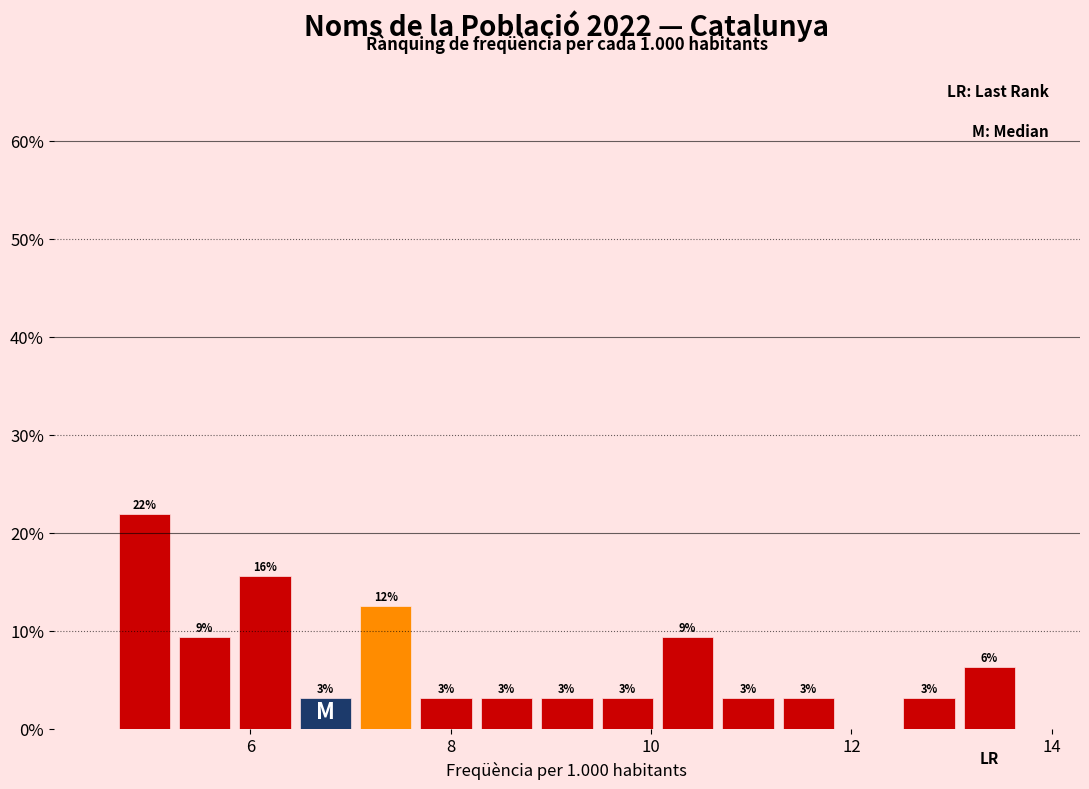

Around what value on the x-axis is the tallest bar? Give the approximate position of its centre, as read against the axis.

5.0